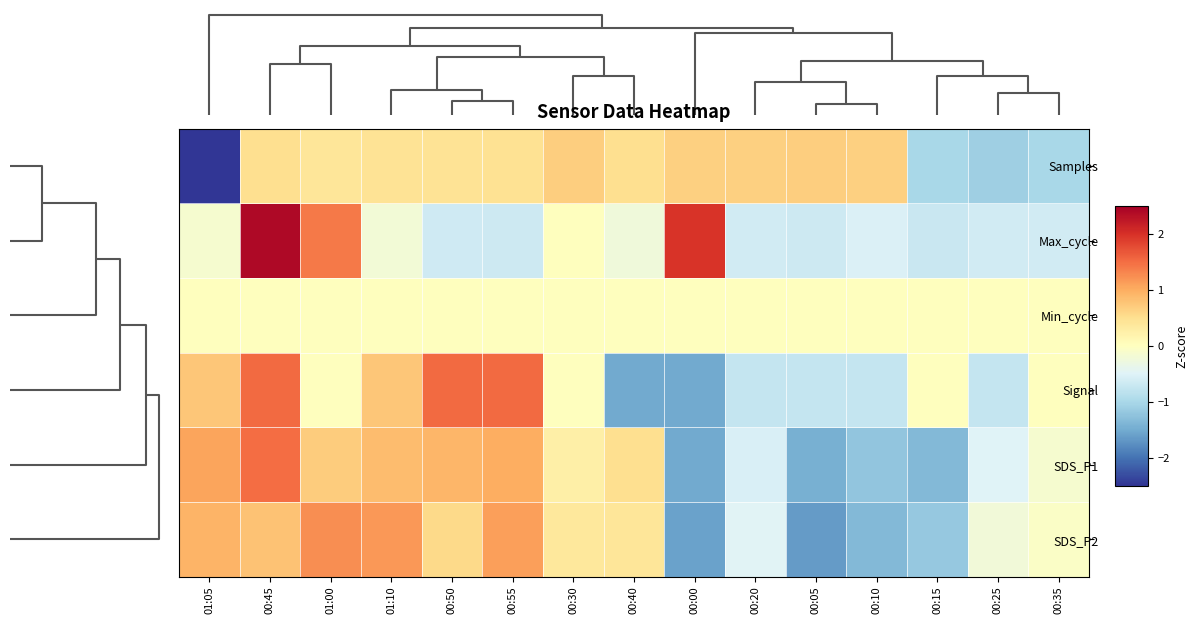

Which series has the widest spread of values?

Samples